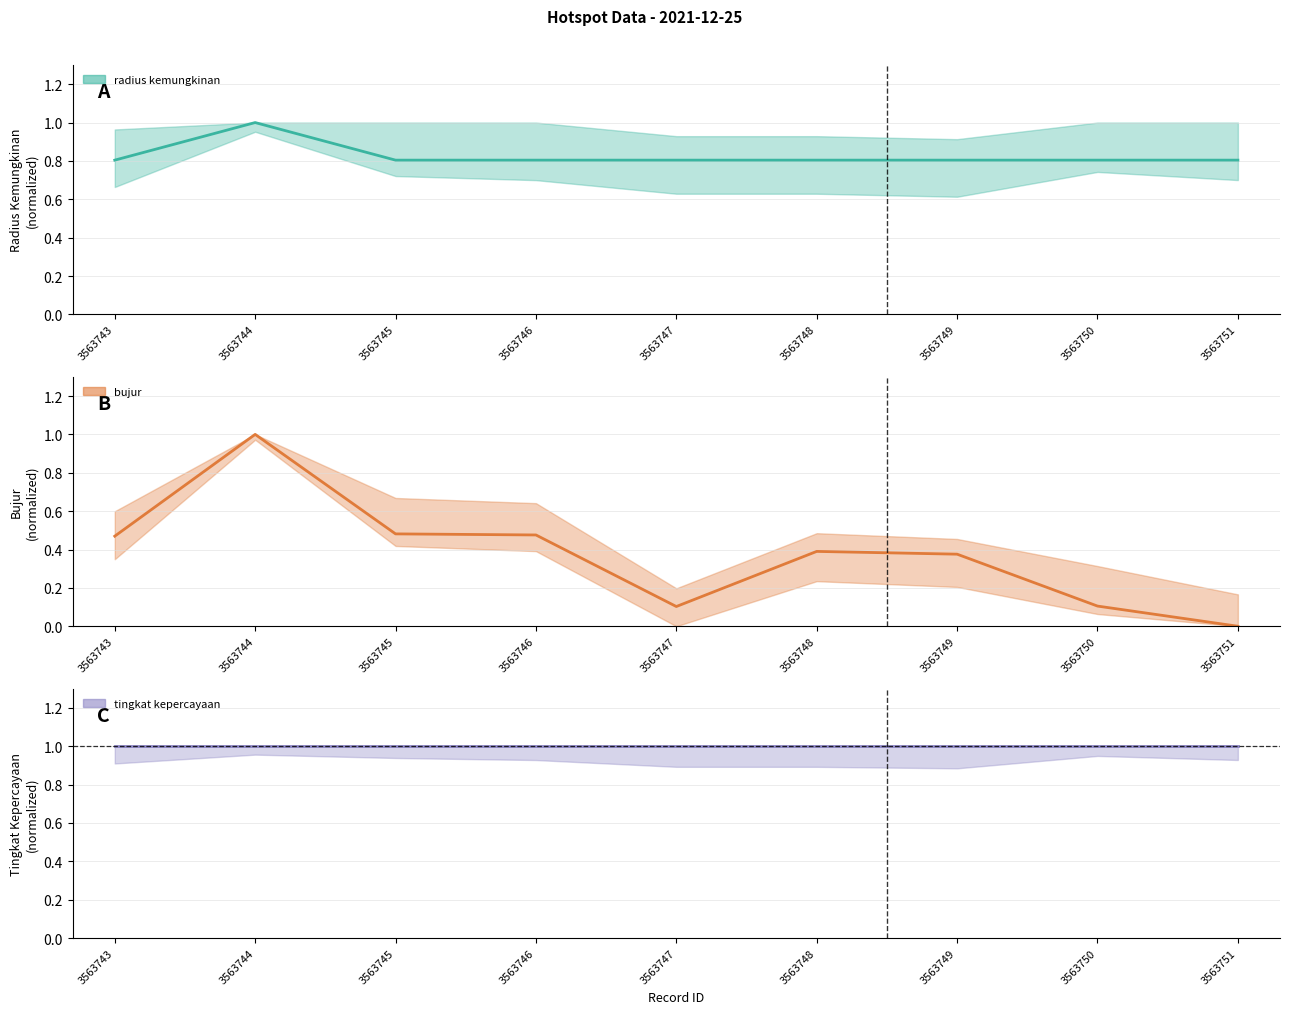

Rank the categories by radius kemungkinan value from highest to lowest.

3563744, 3563743, 3563745, 3563746, 3563747, 3563748, 3563749, 3563750, 3563751